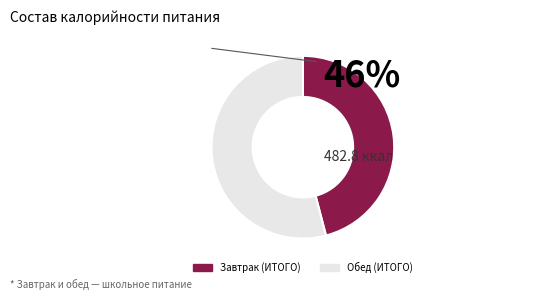

True or false: Обед (ИТОГО) accounts for 54% of the total.

True